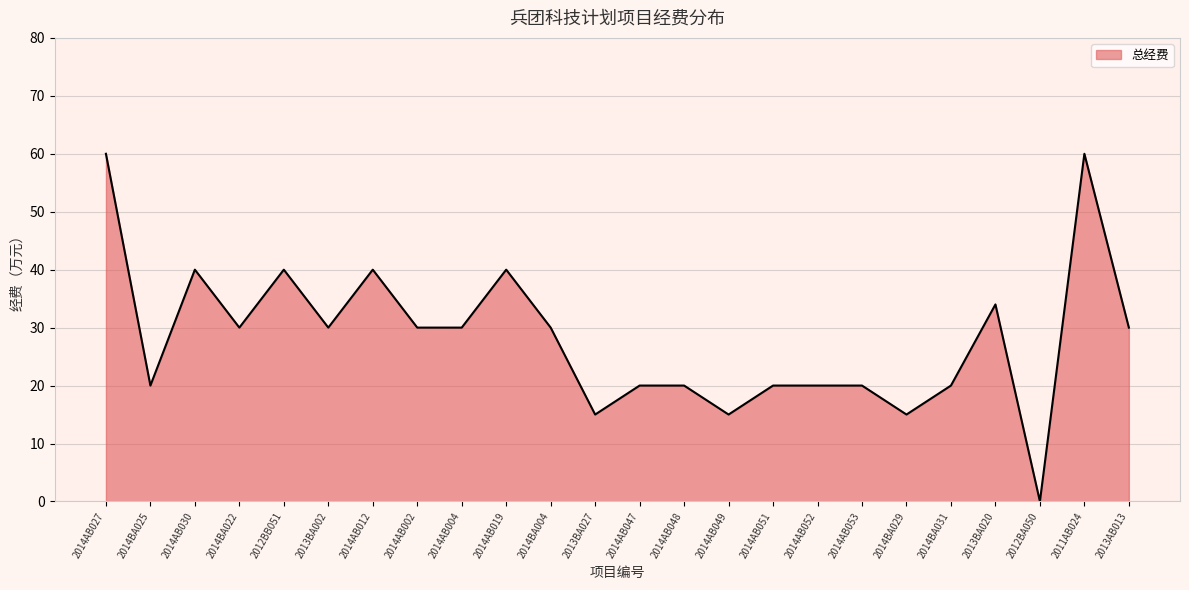

Where does the data first go above 30?

2014AB027